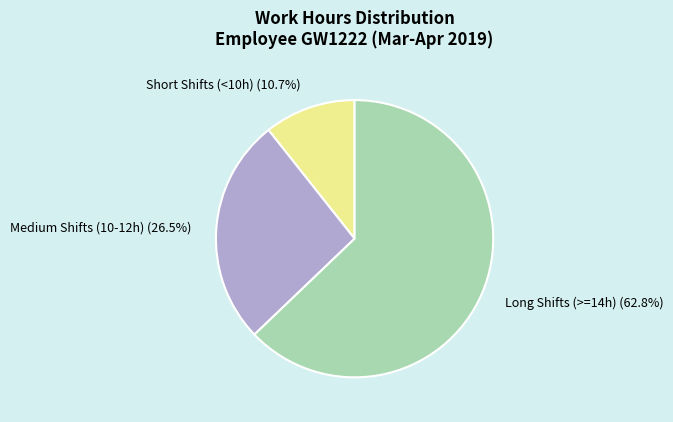

Which category accounts for the majority?

Long Shifts (>=14h)